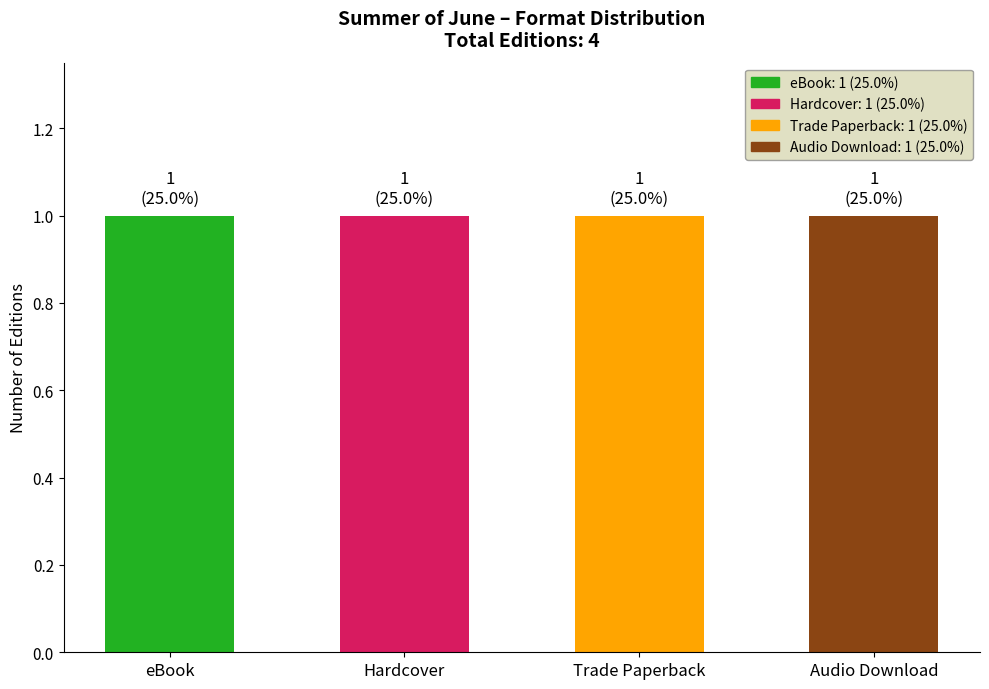

What is the value of the 3rd bar from the left?

1